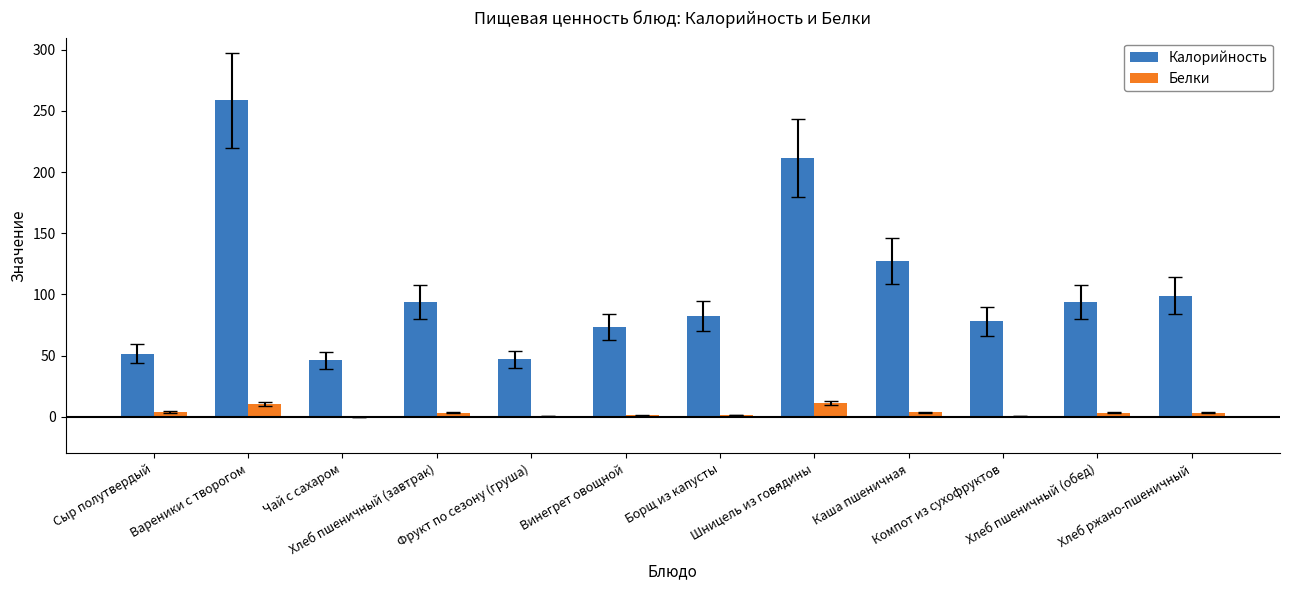

At which category is the sum across all series the highest?

Вареники с творогом